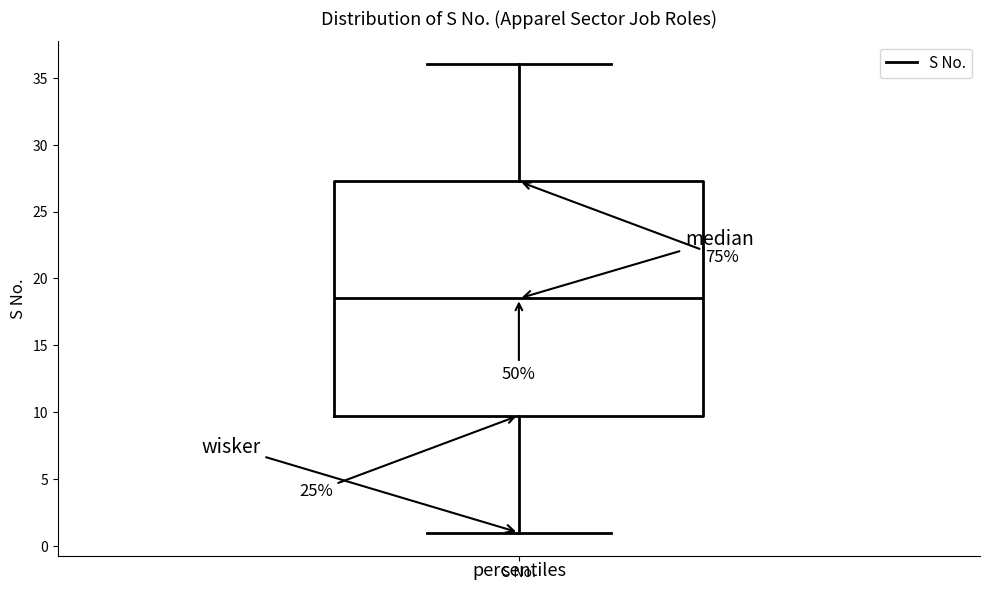

Read this box plot against the y-axis: the position of the median line, the range covered by the box, and the ends of both whiskers. The values are not printed on the chart, so give them approximately, as read against the axis.

median 18.5, box 10.0 to 27.5, whiskers 1.0 to 36.0